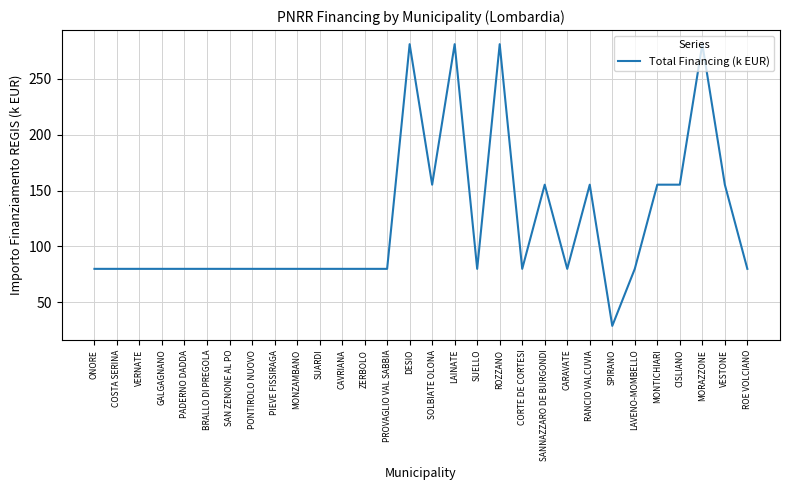

The value at PROVAGLIO VAL SABBIA is 125.6. True or false?

False